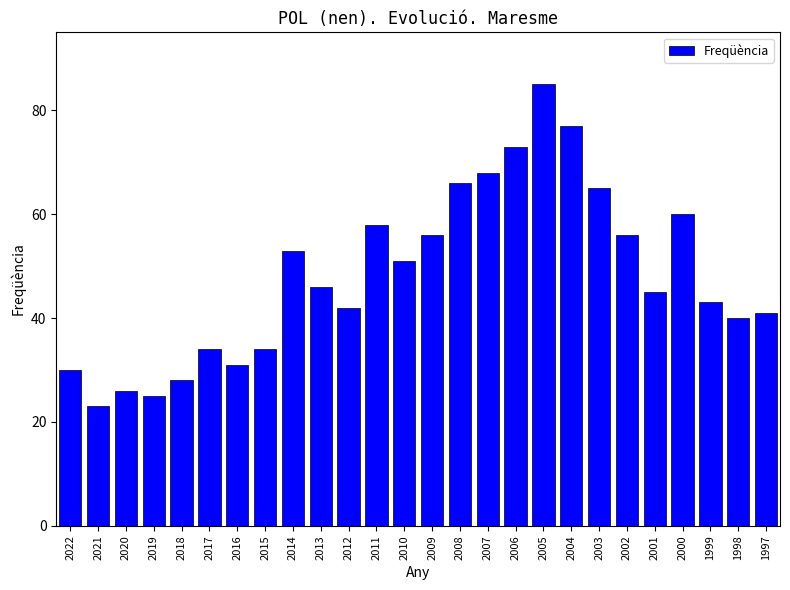

How many bars are there in total?

26